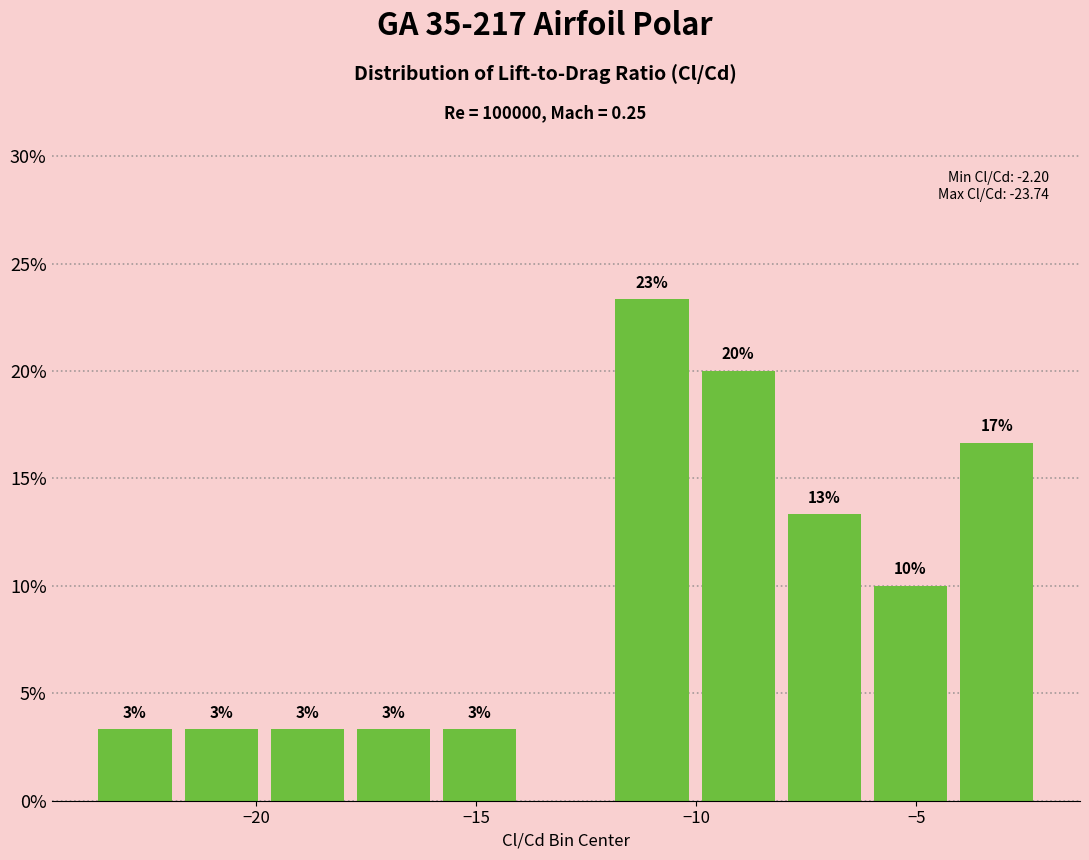

Around what value on the x-axis is the tallest bar? Give the approximate position of its centre, as read against the axis.

-11.0